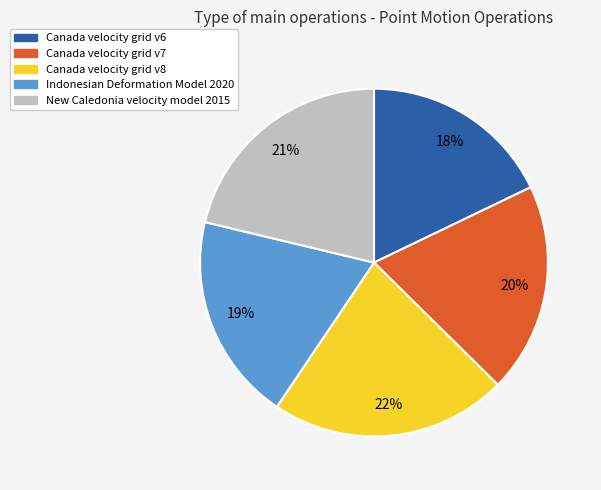

To the nearest percent, what percentage of the pie is Canada velocity grid v7?

20%